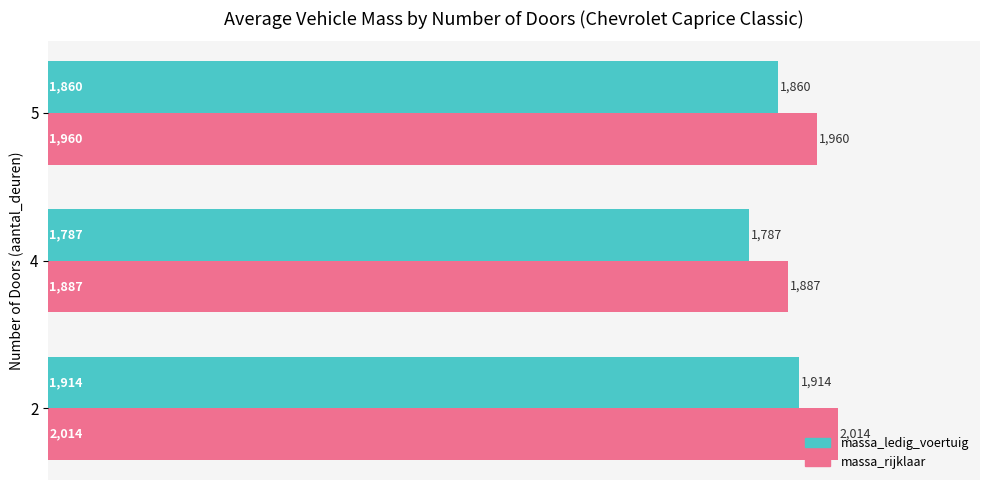

What is the difference between the maximum and minimum values in the massa_rijklaar series?

127